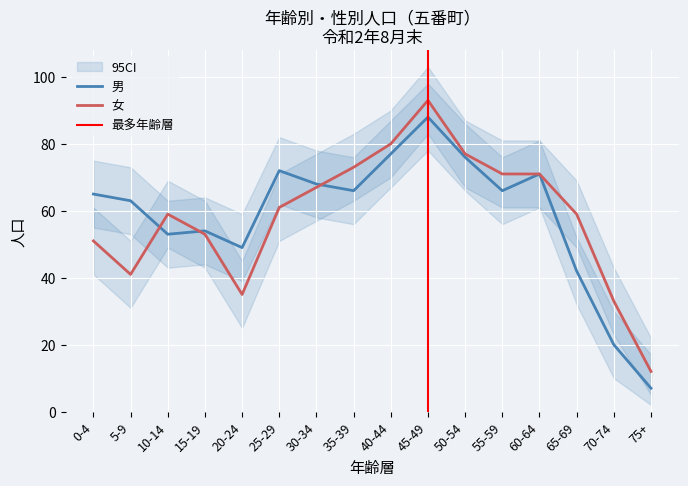

What is the value of the 女 point at the 3rd from the left?

59